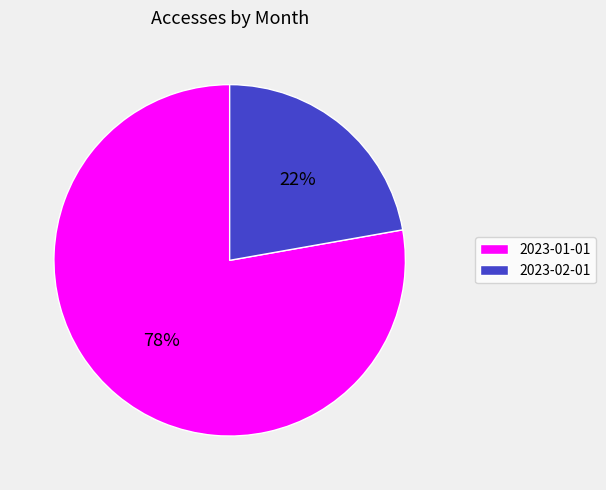

To the nearest percent, what is the combined percentage of 2023-01-01 and 2023-02-01?

100%